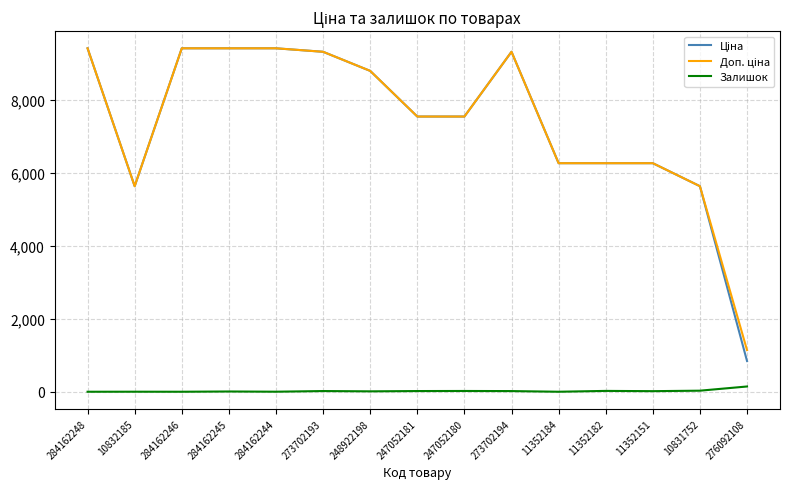

What is the greatest value displayed?

9416.9